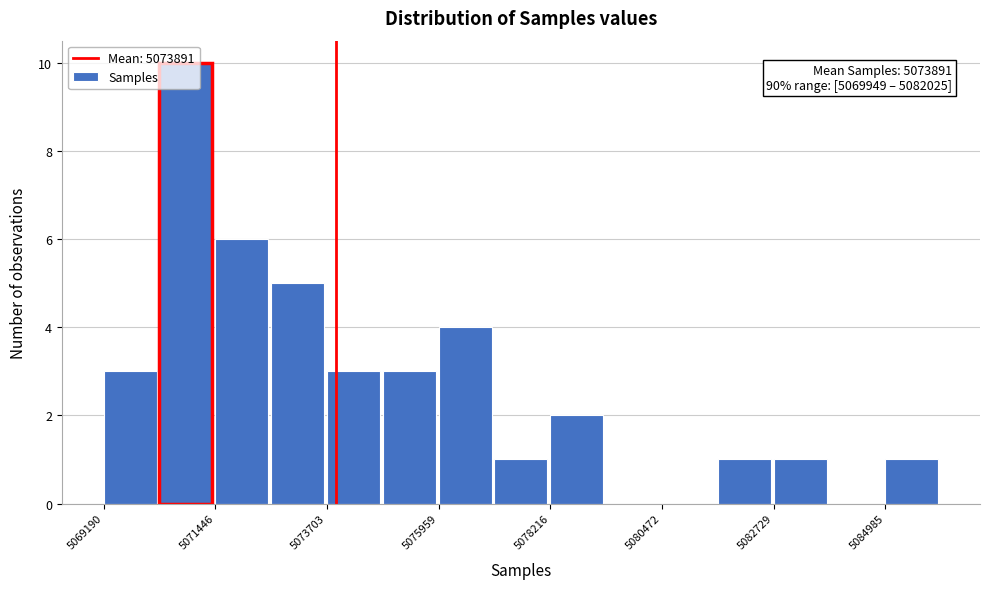

Around what value on the x-axis is the tallest bar? Give the approximate position of its centre, as read against the axis.

5071000